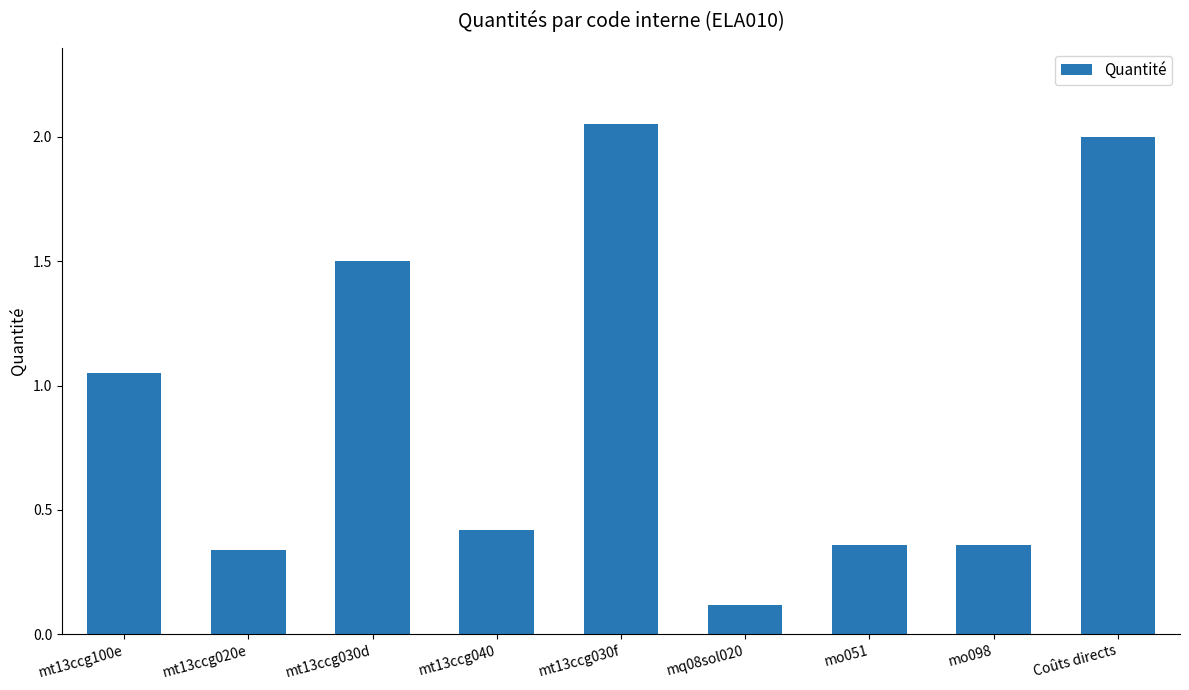

The value at mt13ccg030d is 1.5. True or false?

True